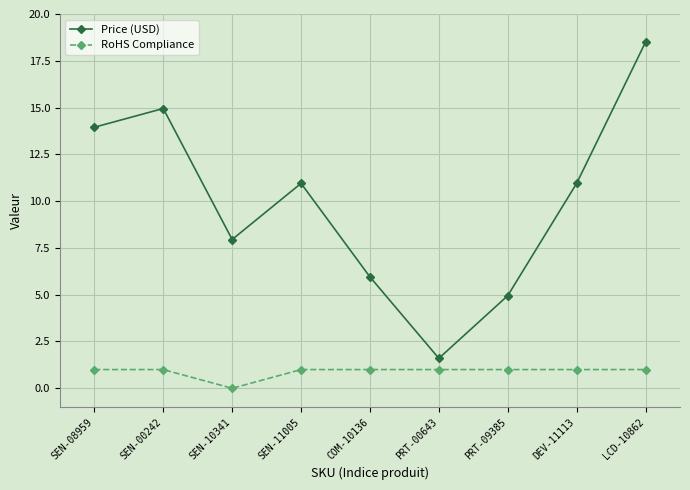

What are all the series names shown in the legend?

Price (USD), RoHS Compliance